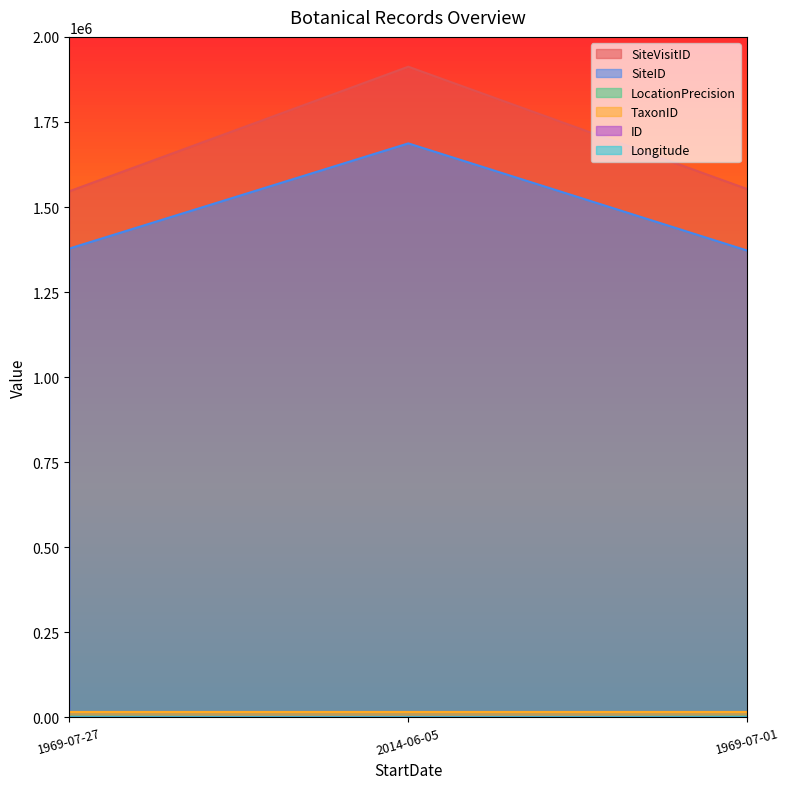

What is the label of the 3rd point from the right?

1969-07-27